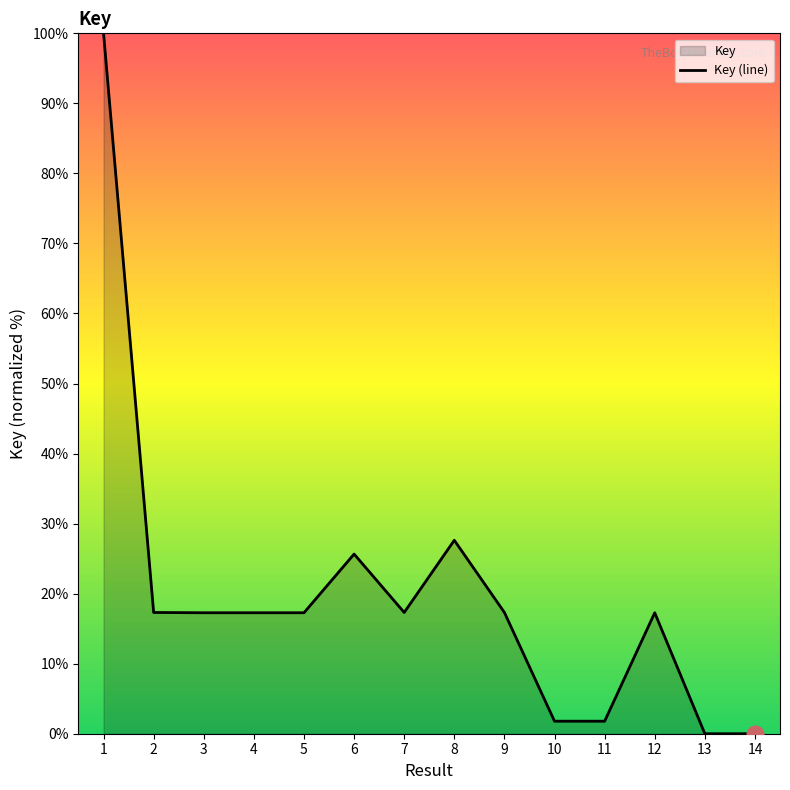

Is it true that the value at 1 is 100.0?

True